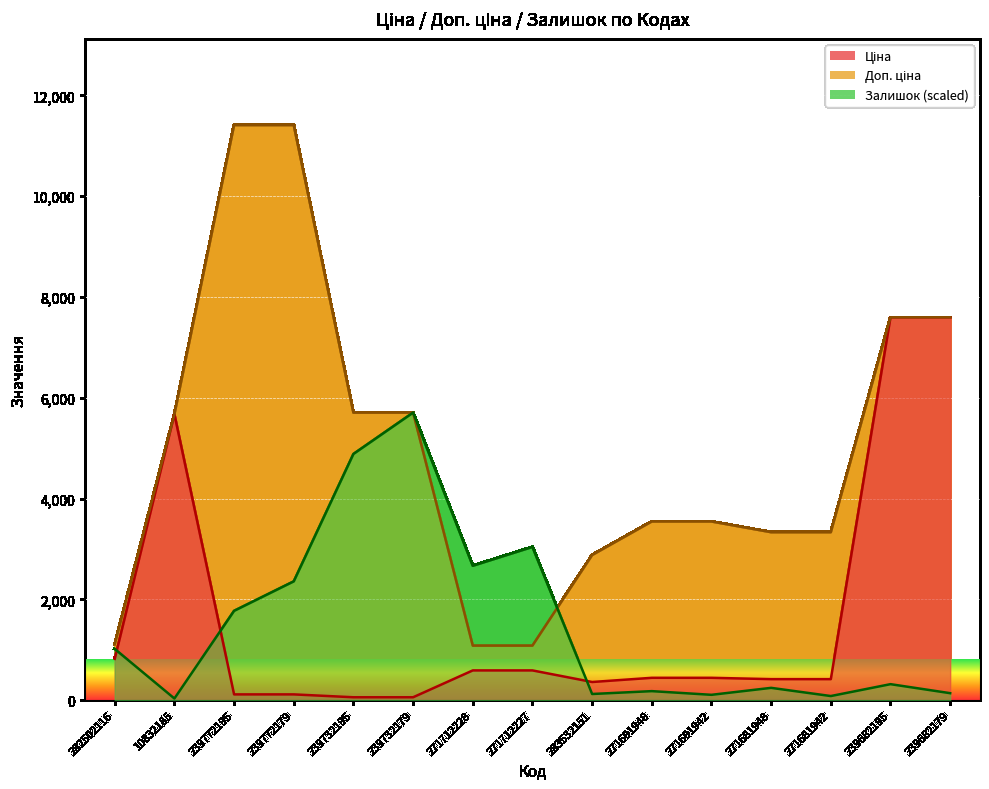

What is the difference between the maximum and minimum values in the Ціна series?

7539.5